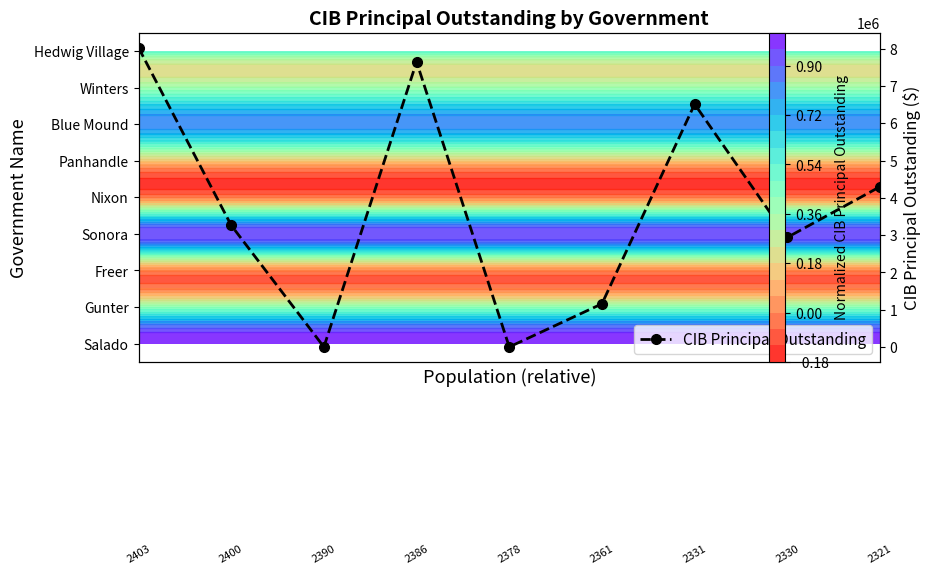

Reading right to left, transcribe all the data shown in this chart.

4300000	2940000	6515000	1158000	0	7650000	0	3264000	8030000